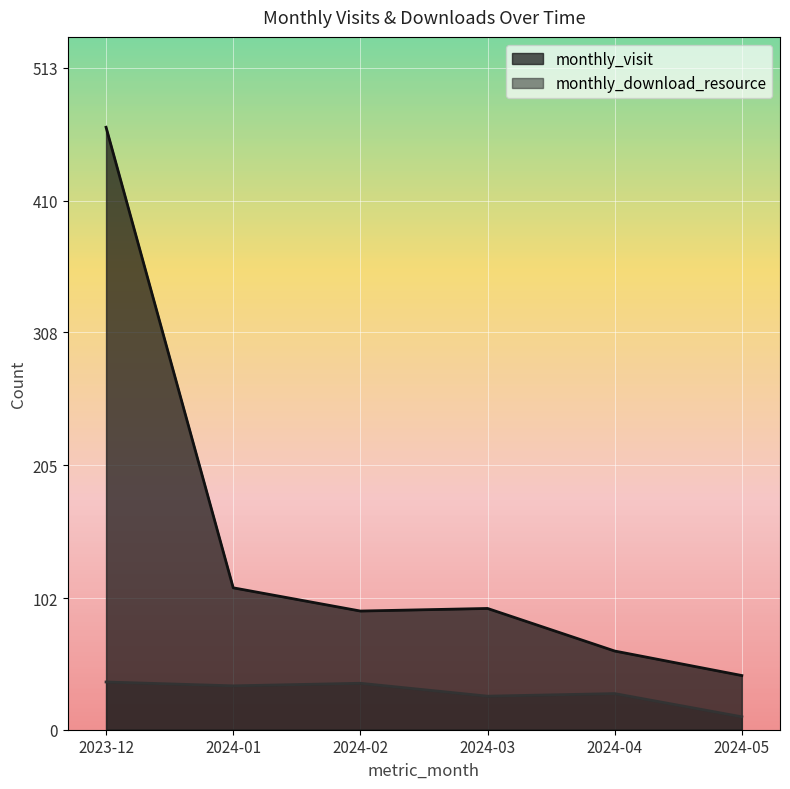

What is the difference between the monthly_download_resource values at 2023-12 and 2024-01?

3